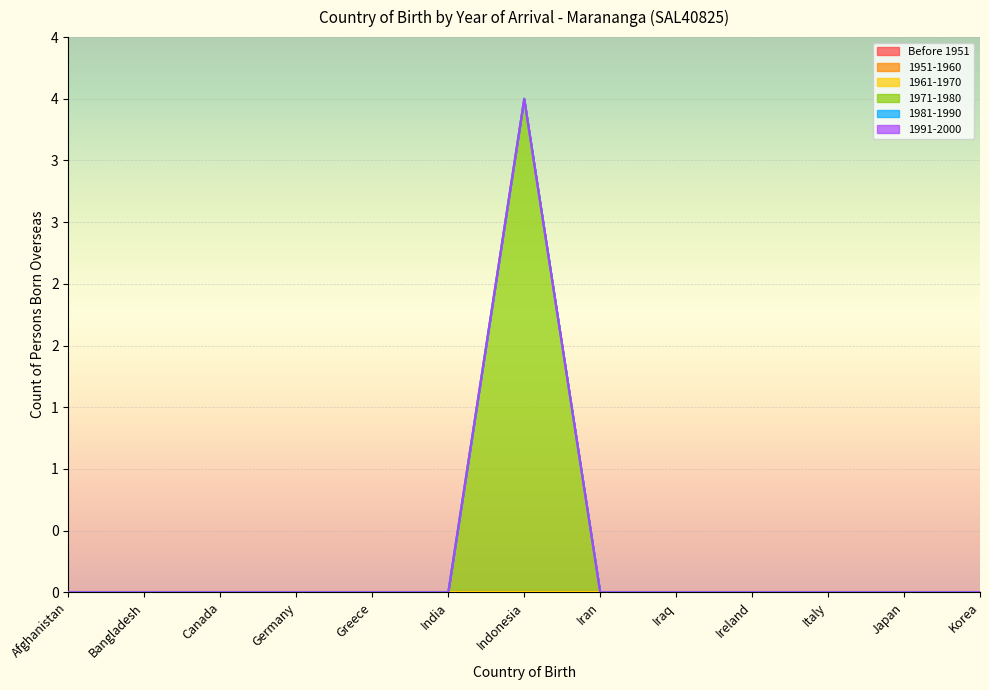

What is the label of the 1st point from the left?

Afghanistan